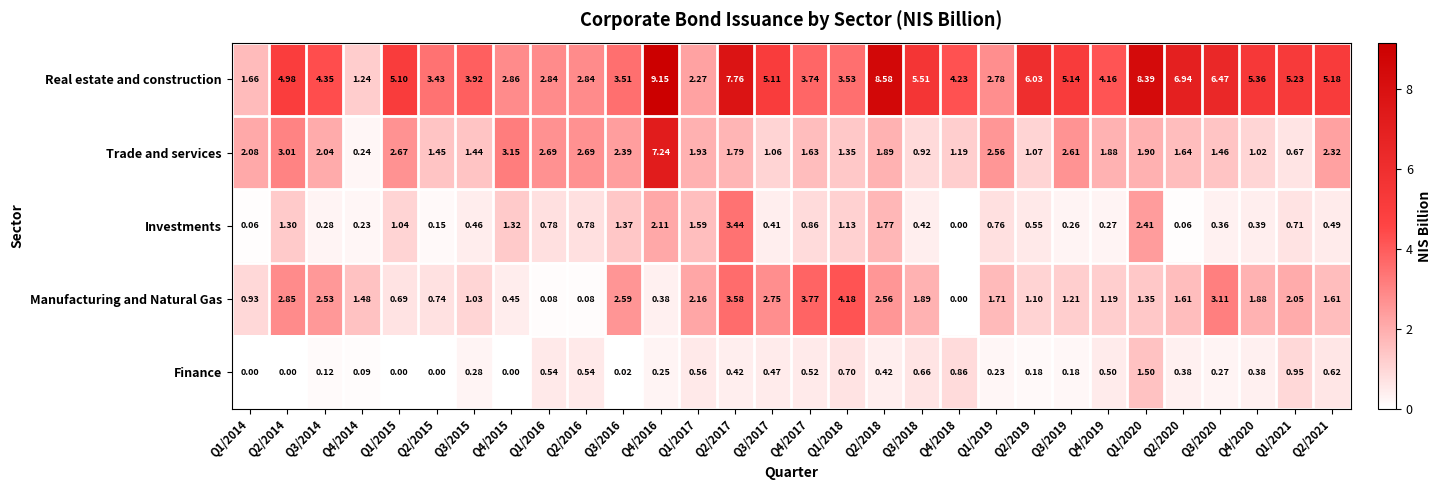

Which label corresponds to the largest value in the chart?

Q4/2016